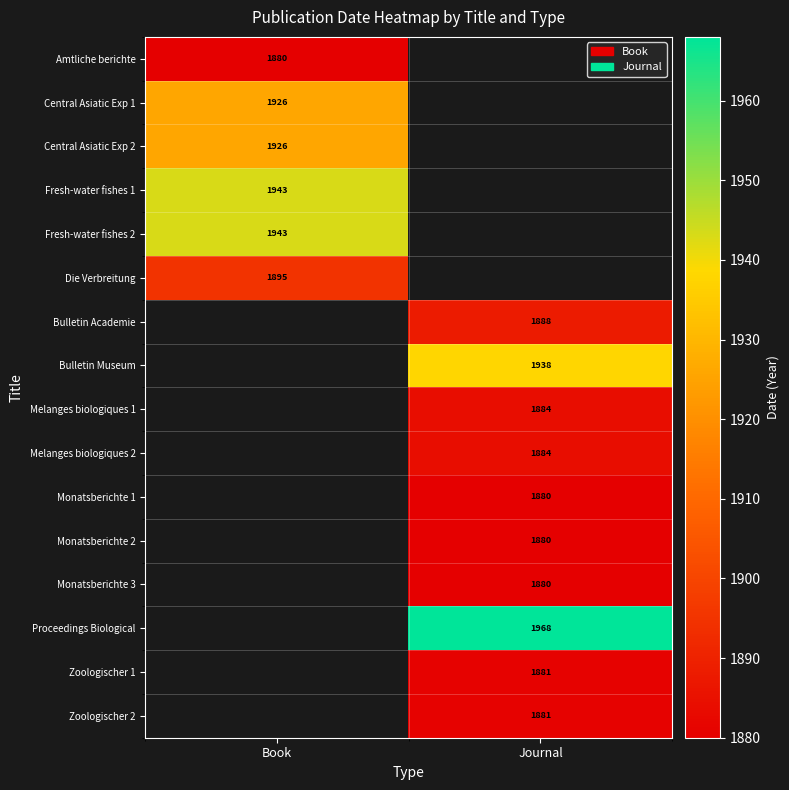

Is it true that Zoologischer 2 equals 3002 at Journal?

False